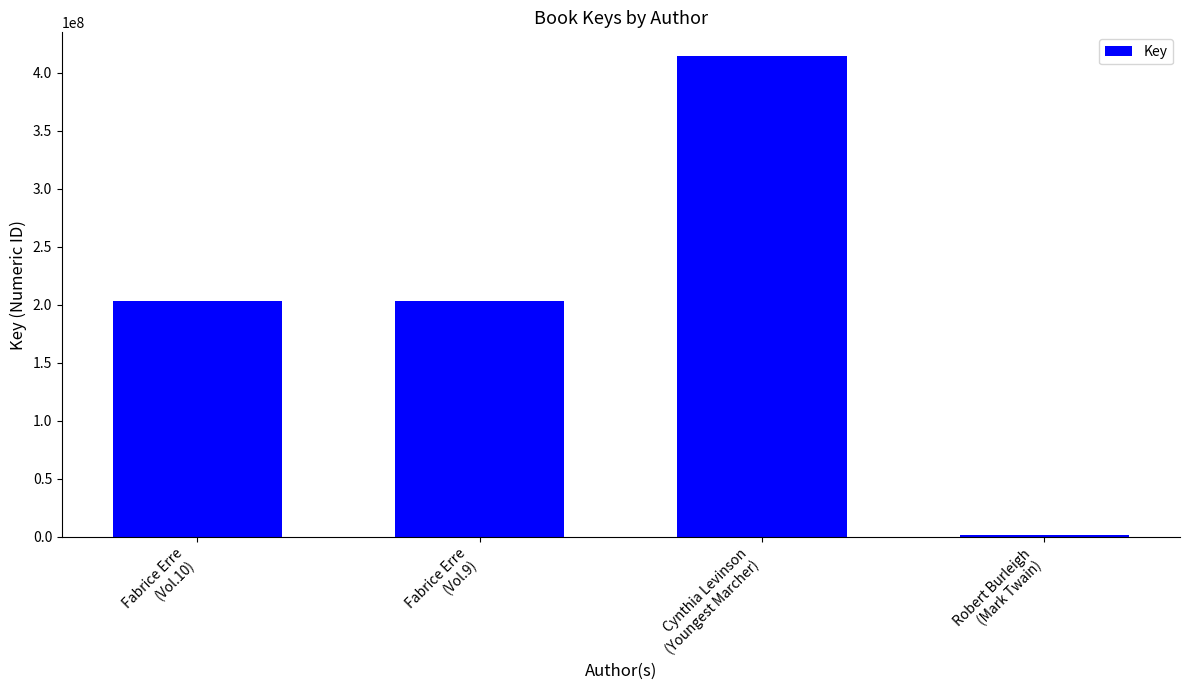

Approximately how many times larger is the value at Fabrice Erre
(Vol.9) compared to Cynthia Levinson
(Youngest Marcher)?

0.5